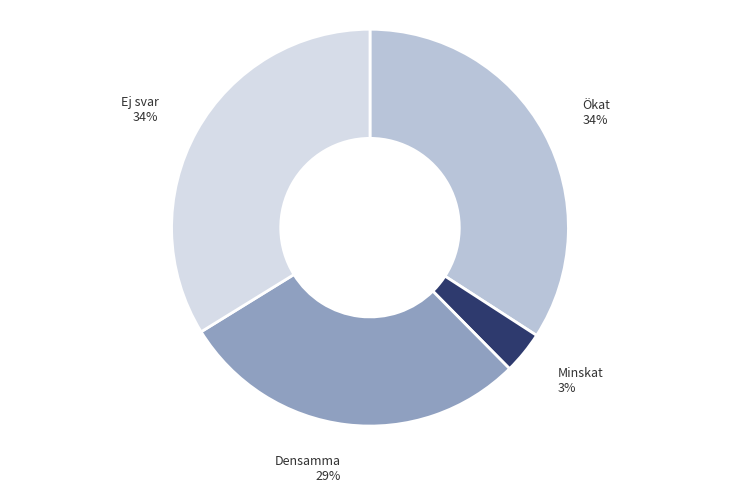

Is there a majority slice in this chart?

No